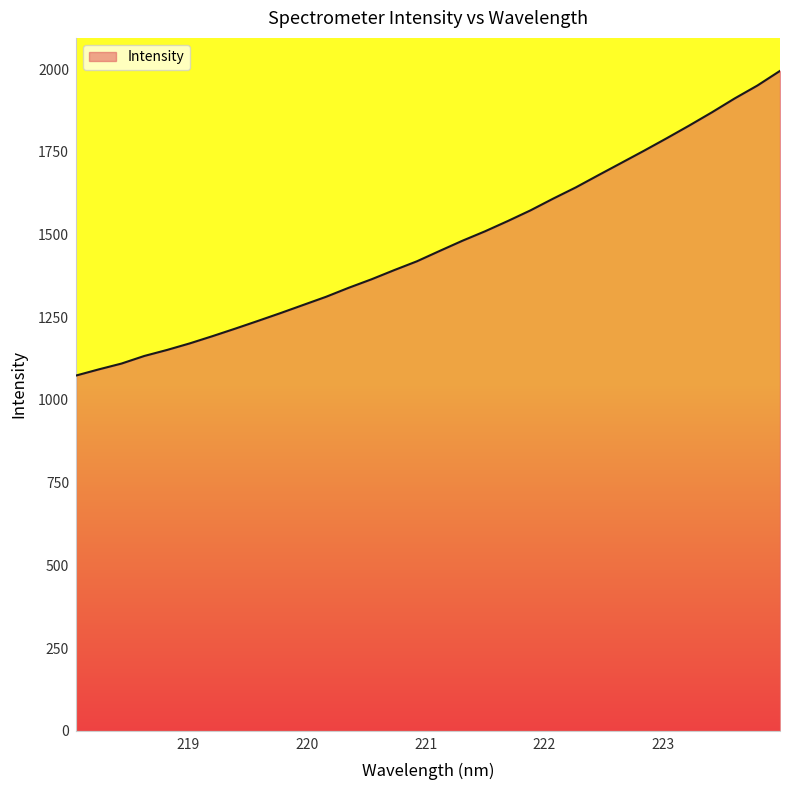

How many lines are shown in the chart?

1